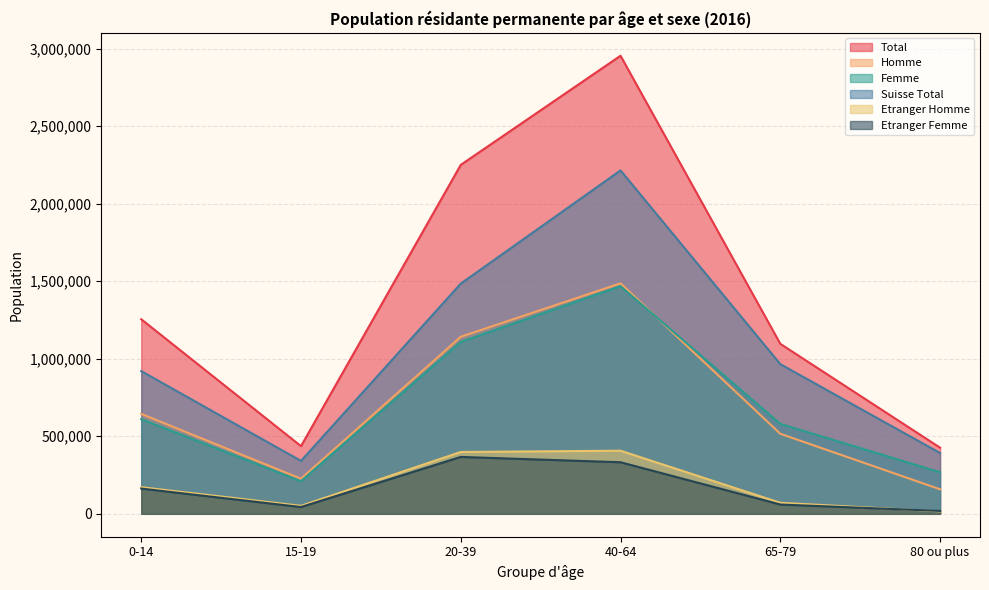

What is the value of the Total point at the 3rd from the left?

2250555